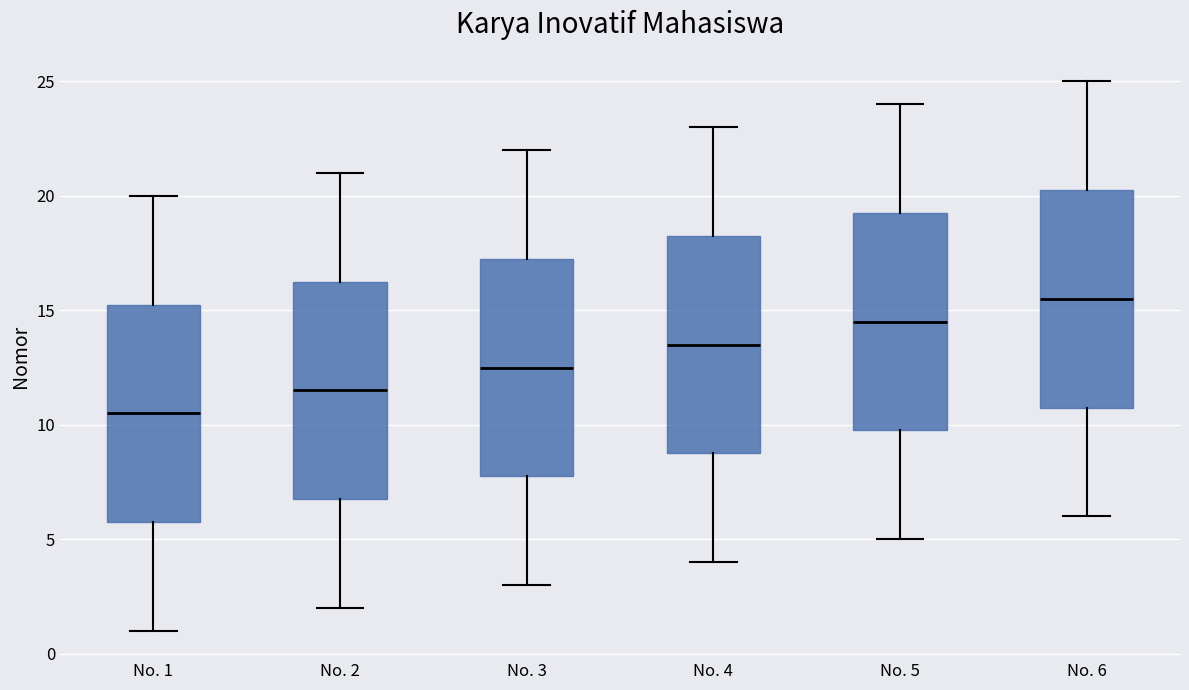

Reading left to right, read every box against the y-axis: the position of its median line, the range the box covers, and the ends of its whiskers. The values are not printed on the chart, so give them approximately, as read against the axis.

No. 1: median 10.5, box 6.0 to 15.5, whiskers 1.0 to 20.0
No. 2: median 11.5, box 7.0 to 16.5, whiskers 2.0 to 21.0
No. 3: median 12.5, box 8.0 to 17.5, whiskers 3.0 to 22.0
No. 4: median 13.5, box 9.0 to 18.5, whiskers 4.0 to 23.0
No. 5: median 14.5, box 10.0 to 19.5, whiskers 5.0 to 24.0
No. 6: median 15.5, box 11.0 to 20.5, whiskers 6.0 to 25.0